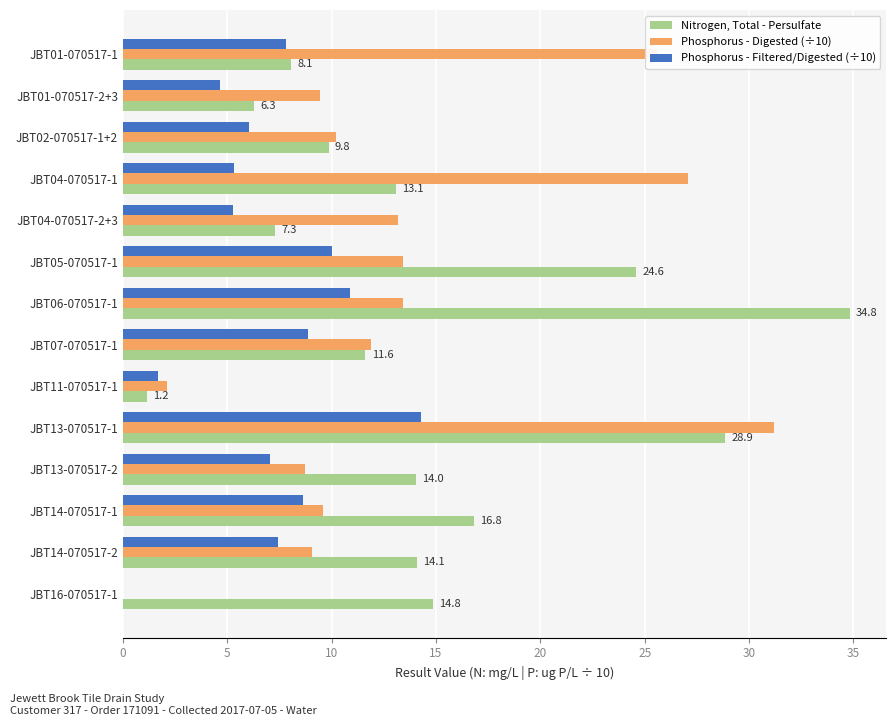

What is the sum of all Nitrogen, Total - Persulfate values?

205.3